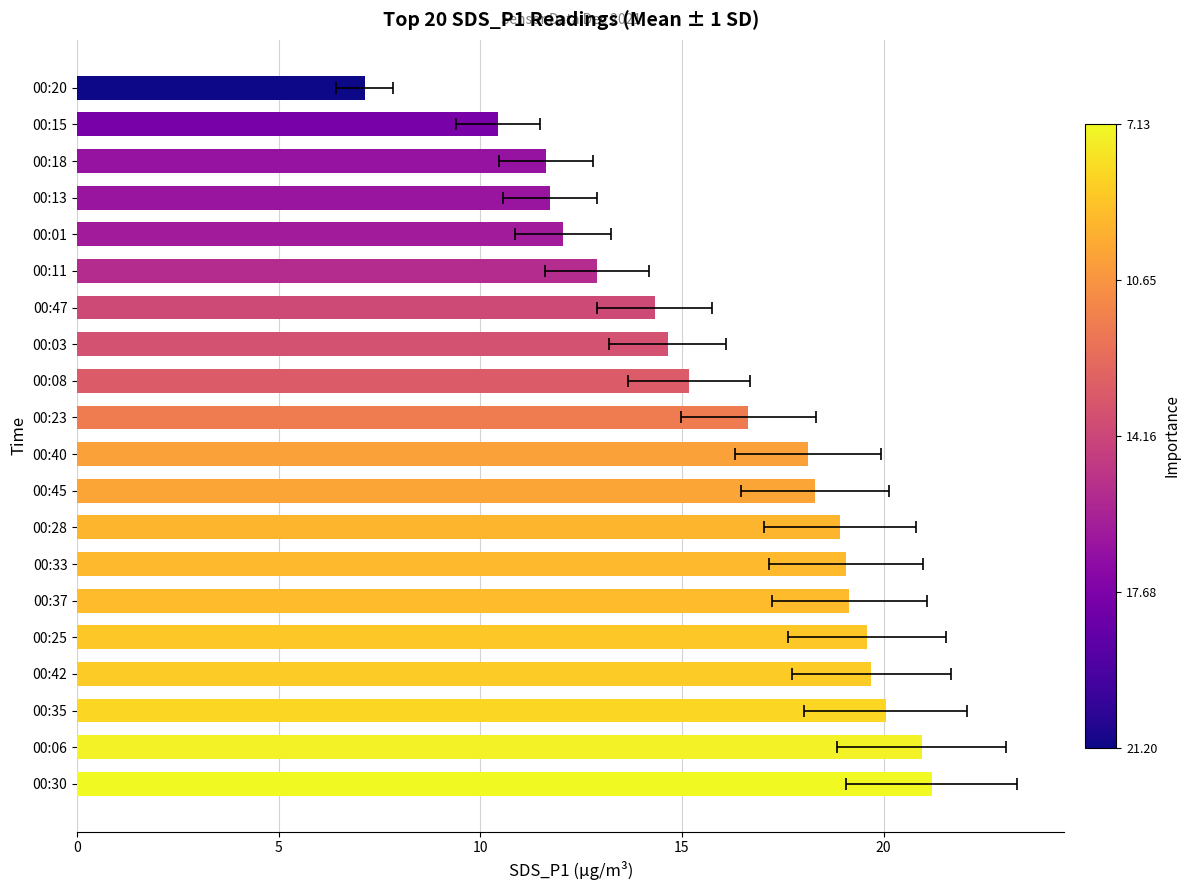

What is the value of the 6th bar from the left?

19.1